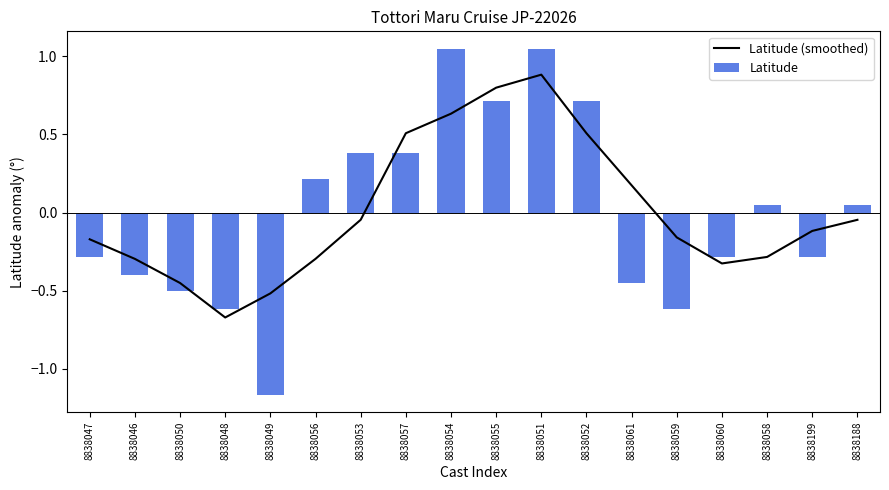

Reading right to left, transcribe all the data shown in this chart.

Latitude (smoothed): -0.0	-0.1	-0.3	-0.3	-0.2	0.2	0.5	0.9	0.8	0.6	0.5	-0.0	-0.3	-0.5	-0.7	-0.5	-0.3	-0.2
Latitude: 0.0	-0.3	0.0	-0.3	-0.6	-0.5	0.7	1.0	0.7	1.0	0.4	0.4	0.2	-1.2	-0.6	-0.5	-0.4	-0.3